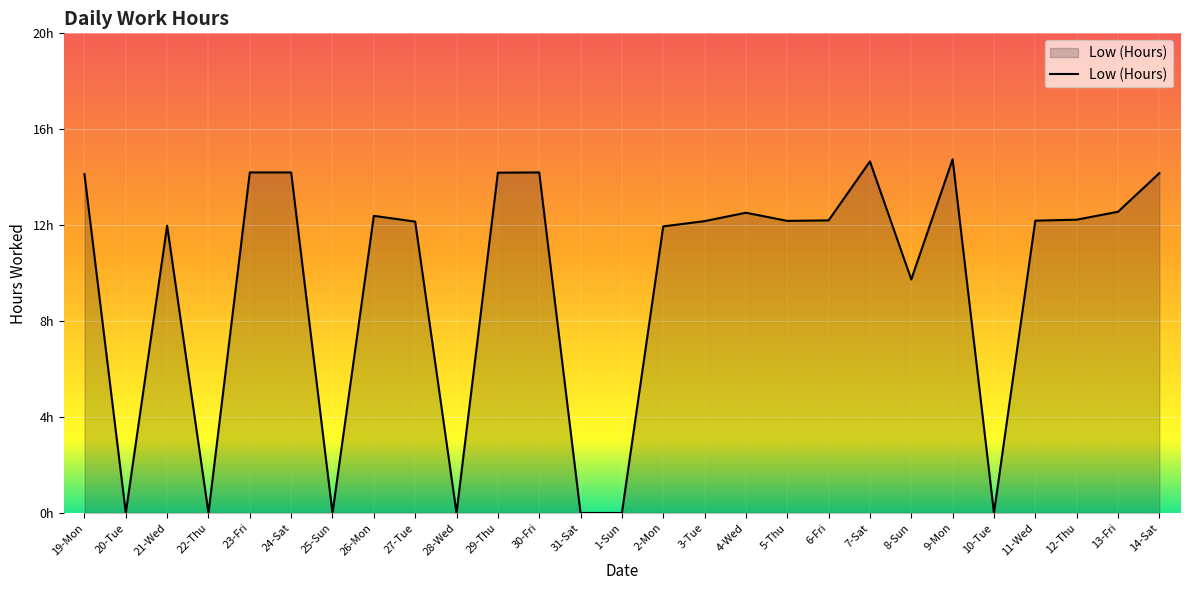

Which category has the lowest value across all series?

20-Tue